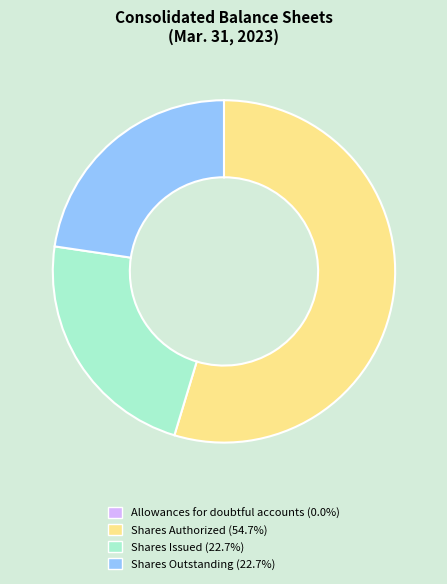

Approximately how many times larger is the value at Shares Outstanding (22.7%) compared to Shares Issued (22.7%)?

1.0